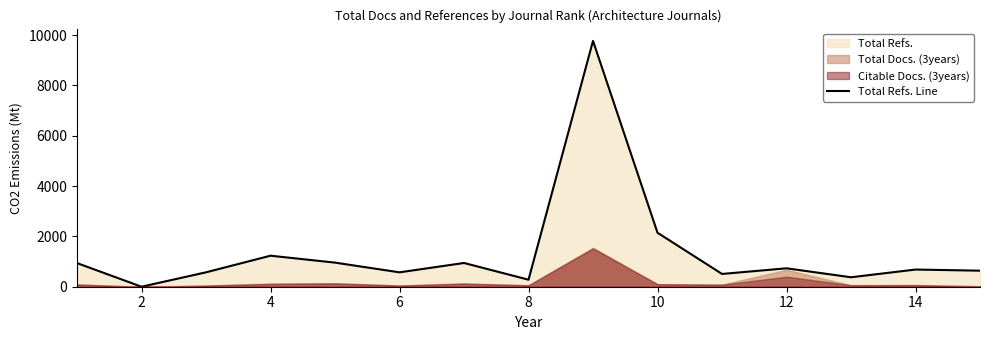

True or false: the data has more than 0 interior local peaks.

True